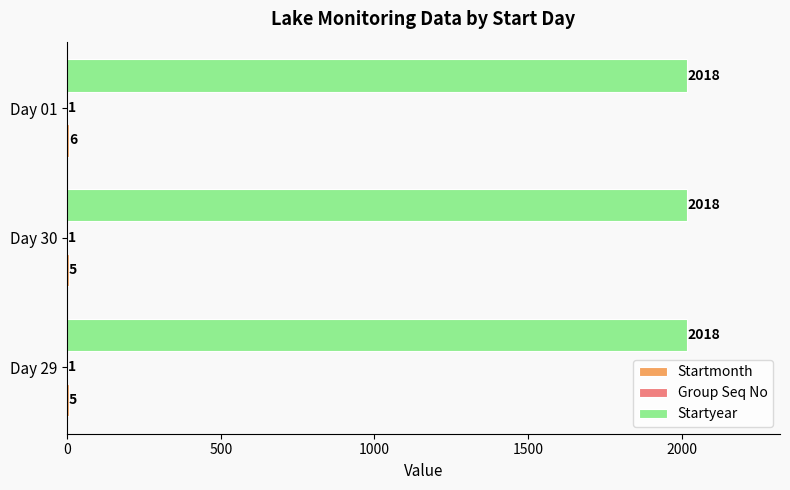

What is the sum of the Startyear values at Day 30 and Day 29?

4036